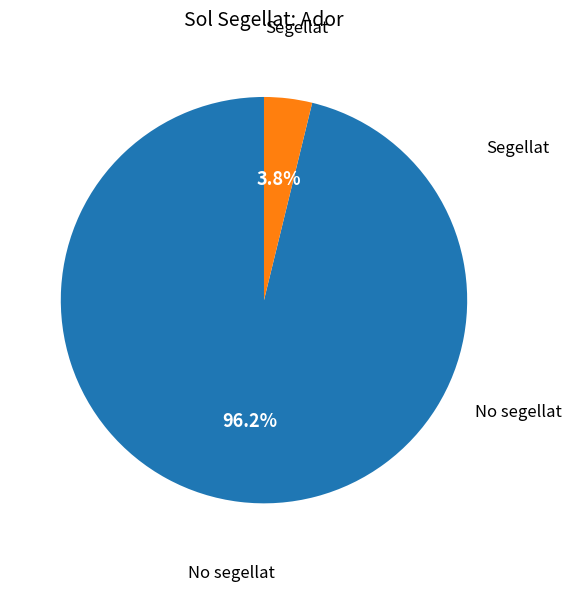

Does any single category account for the majority?

Yes